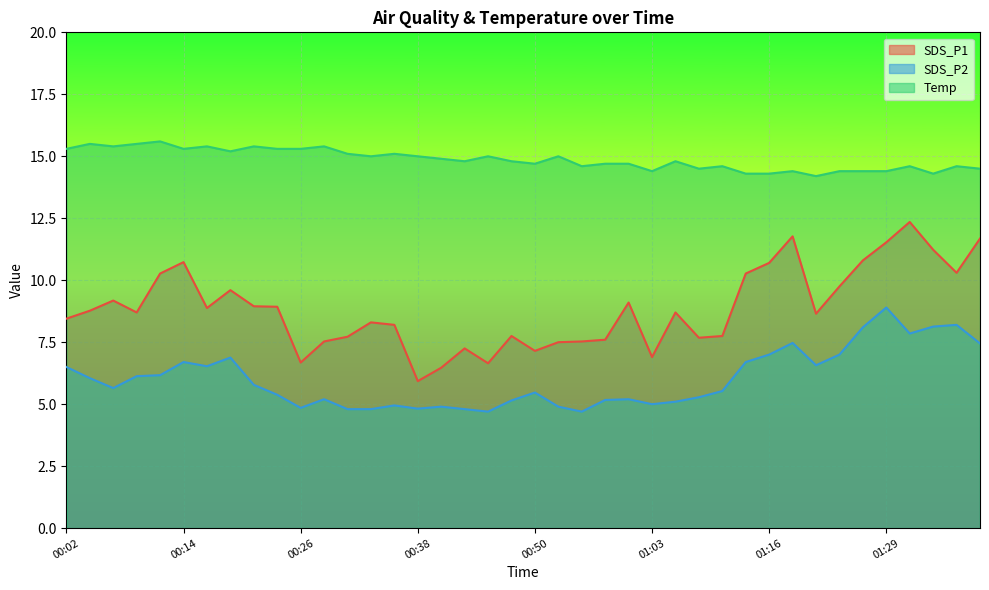

Reading left to right, extract all data points from this chart.

SDS_P1: 00:02=8.4	00:04=8.8	00:07=9.2	00:09=8.7	00:11=10.3	00:14=10.7	00:16=8.9	00:19=9.6	00:21=8.9	00:24=8.9	00:26=6.7	00:28=7.5	00:31=7.7	00:33=8.3	00:36=8.2	00:38=5.9	00:41=6.5	00:43=7.2	00:46=6.7	00:48=7.8	00:50=7.2	00:53=7.5	00:55=7.5	00:58=7.6	01:00=9.1	01:03=6.9	01:05=8.7	01:08=7.7	01:11=7.8	01:13=10.3	01:16=10.7	01:18=11.8	01:21=8.7	01:24=9.8	01:26=10.8	01:29=11.5	01:31=12.3	01:33=11.2	01:36=10.3	01:38=11.7
SDS_P2: 00:02=6.5	00:04=6.0	00:07=5.7	00:09=6.1	00:11=6.2	00:14=6.7	00:16=6.5	00:19=6.9	00:21=5.8	00:24=5.4	00:26=4.8	00:28=5.2	00:31=4.8	00:33=4.8	00:36=5.0	00:38=4.8	00:41=4.9	00:43=4.8	00:46=4.7	00:48=5.2	00:50=5.5	00:53=4.9	00:55=4.7	00:58=5.2	01:00=5.2	01:03=5.0	01:05=5.1	01:08=5.3	01:11=5.5	01:13=6.7	01:16=7.0	01:18=7.5	01:21=6.6	01:24=7.0	01:26=8.1	01:29=8.9	01:31=7.8	01:33=8.1	01:36=8.2	01:38=7.5
Temp: 00:02=15.3	00:04=15.5	00:07=15.4	00:09=15.5	00:11=15.6	00:14=15.3	00:16=15.4	00:19=15.2	00:21=15.4	00:24=15.3	00:26=15.3	00:28=15.4	00:31=15.1	00:33=15.0	00:36=15.1	00:38=15.0	00:41=14.9	00:43=14.8	00:46=15.0	00:48=14.8	00:50=14.7	00:53=15.0	00:55=14.6	00:58=14.7	01:00=14.7	01:03=14.4	01:05=14.8	01:08=14.5	01:11=14.6	01:13=14.3	01:16=14.3	01:18=14.4	01:21=14.2	01:24=14.4	01:26=14.4	01:29=14.4	01:31=14.6	01:33=14.3	01:36=14.6	01:38=14.5